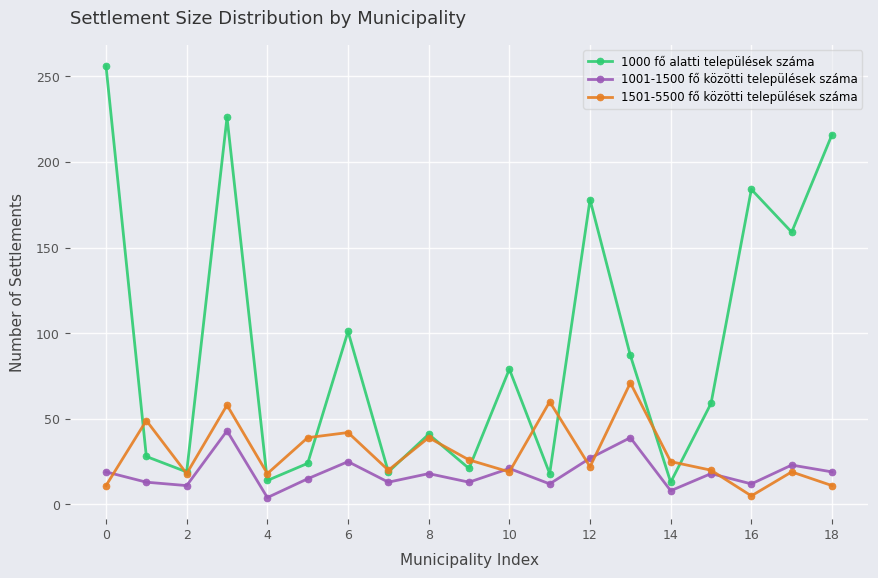

What are all the series names shown in the legend?

1000 fő alatti települések száma, 1001-1500 fő közötti települések száma, 1501-5500 fő közötti települések száma